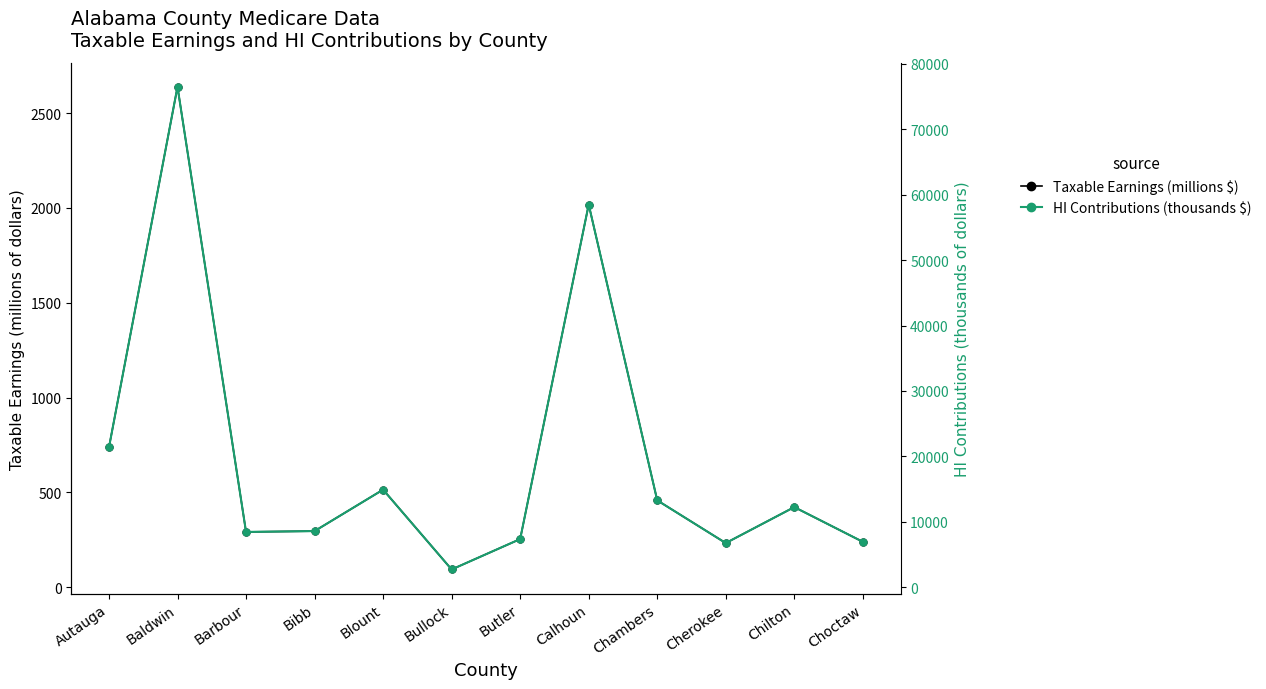

Reading right to left, extract all data points from this chart.

Taxable Earnings (millions $): 239.2	422.3	232.7	457.8	2017.2	253.7	93.5	514.3	295.7	291.4	2638.1	737.3
HI Contributions (thousands $): 6937.0	12245.0	6747.0	13276.0	58500.0	7356.0	2710.0	14913.0	8576.0	8451.0	76506.0	21381.0